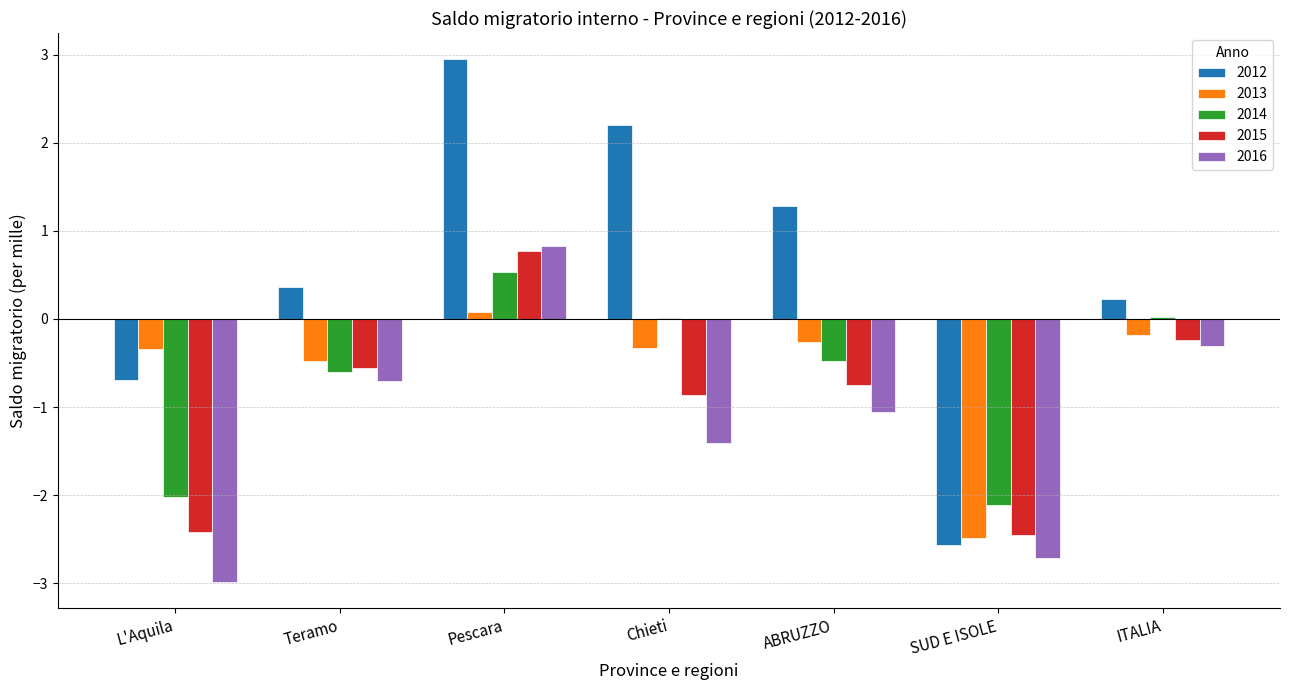

How many series are shown in this chart?

5